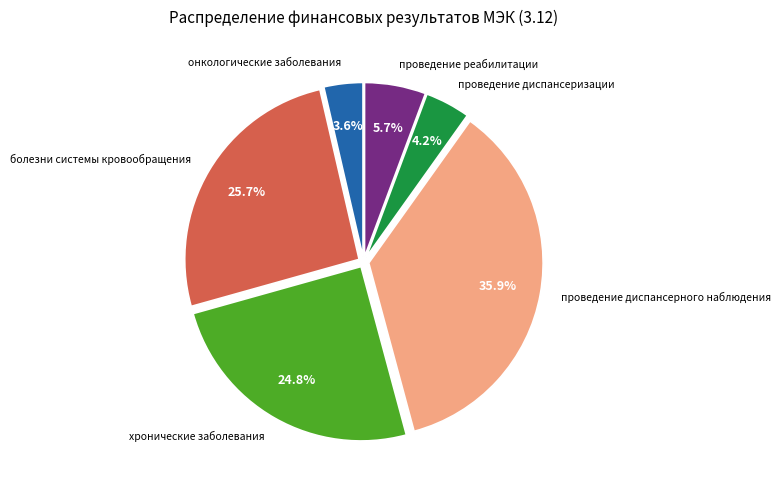

Does any single category account for the majority?

No